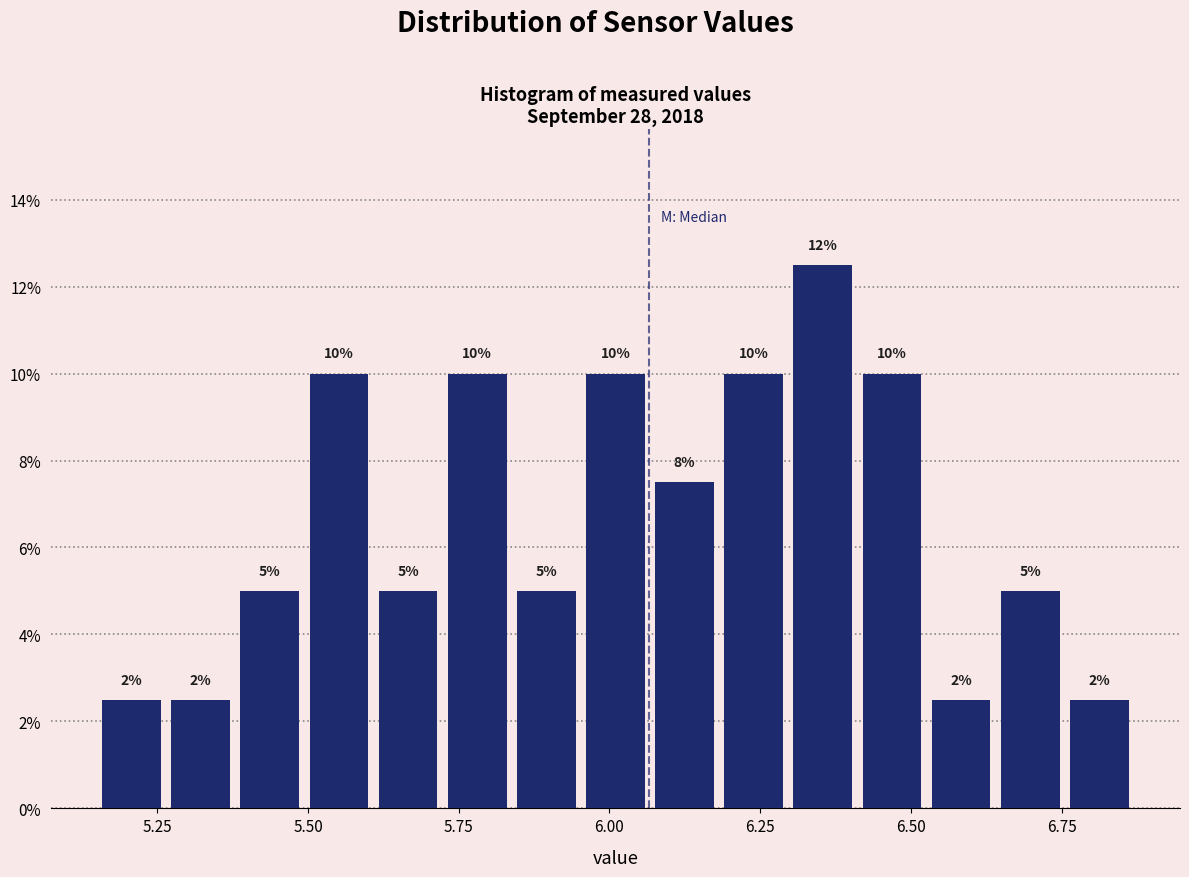

Read against the x-axis, roughly where is the centre of the tallest bar?

6.35